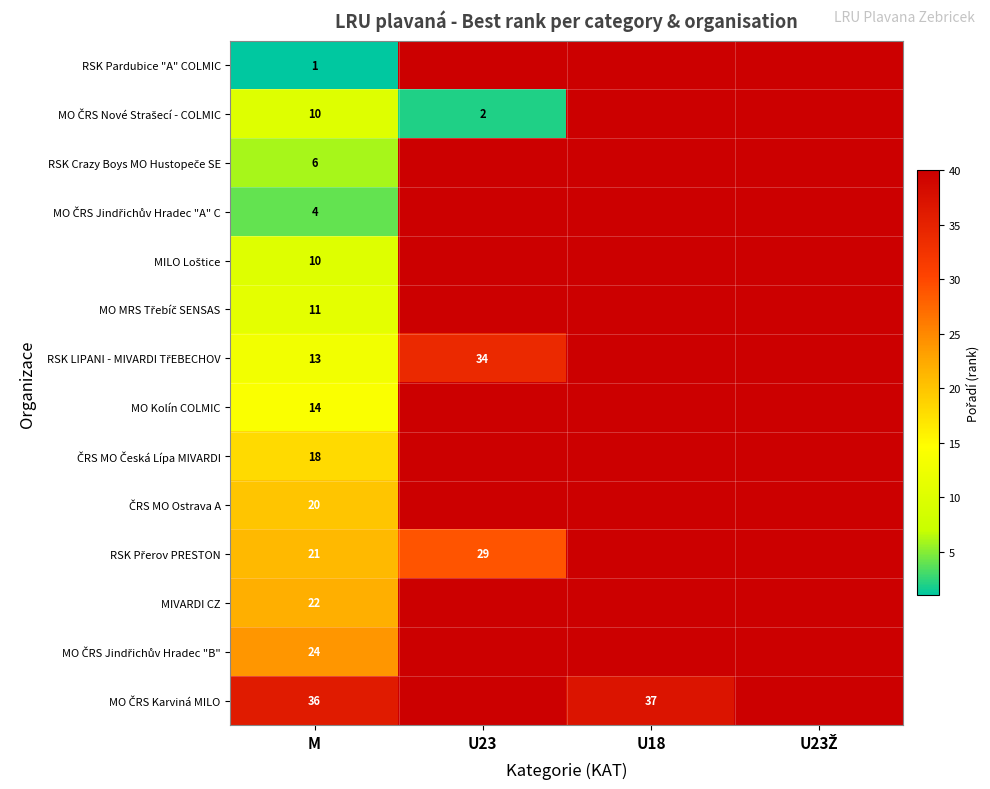

True or false: RSK Pardubice "A" COLMIC has a value of 1 at M.

True